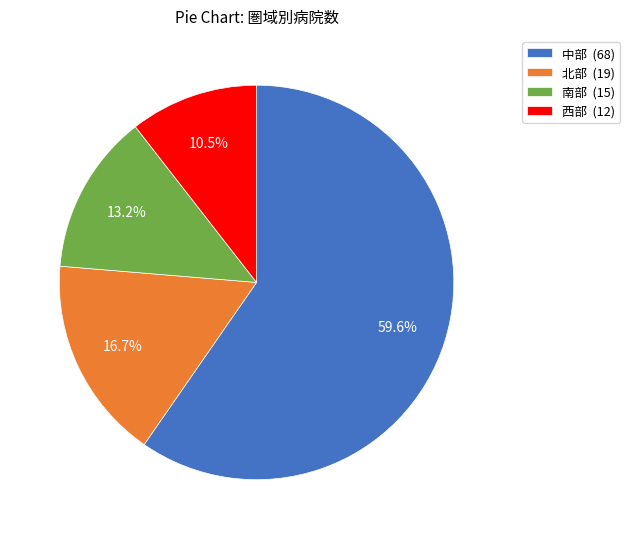

Rank the categories by value from lowest to highest.

西部, 南部, 北部, 中部